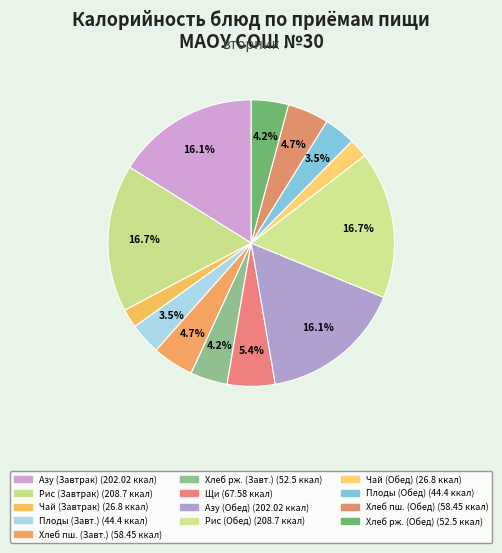

To the nearest percent, what is the difference between the largest and smallest slice percentages?

15%